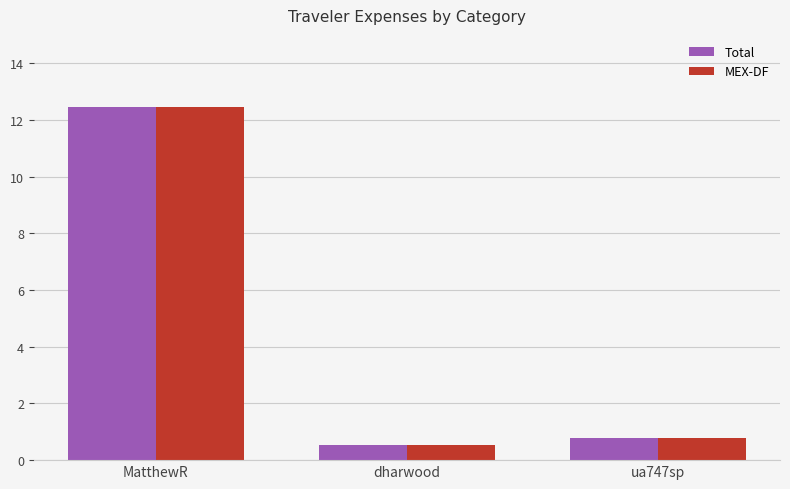

What is the difference between the Total values at ua747sp and dharwood?

0.2